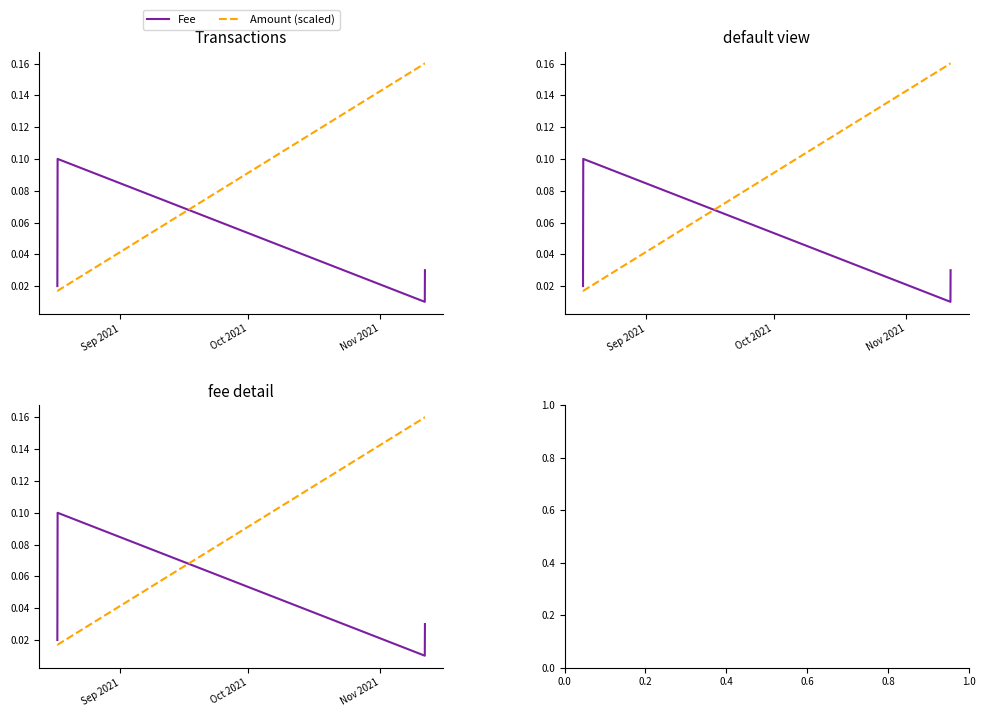

How many intersections are there between Amount (scaled) and Fee?

1